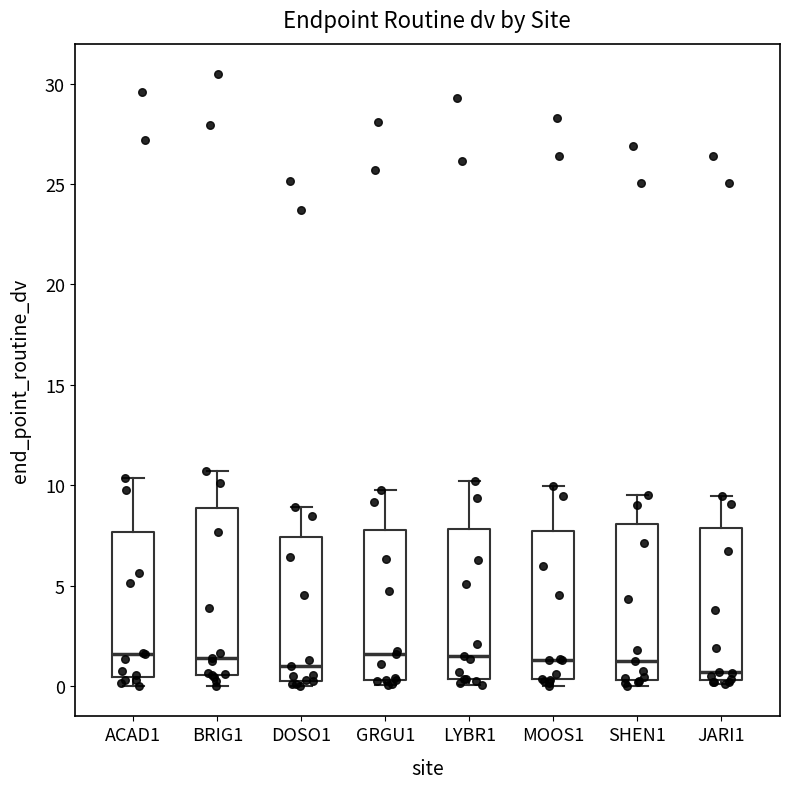

Reading left to right, read every box against the y-axis: the position of its median line, the range the box covers, and the ends of its whiskers. The values are not printed on the chart, so give them approximately, as read against the axis.

ACAD1: median 1.5, box 0.5 to 7.5, whiskers 0.0 to 10.5
BRIG1: median 1.5, box 0.5 to 9.0, whiskers 0.0 to 10.5
DOSO1: median 1.0, box 0.5 to 7.5, whiskers 0.0 to 9.0
GRGU1: median 1.5, box 0.5 to 8.0, whiskers 0.0 to 10.0
LYBR1: median 1.5, box 0.5 to 8.0, whiskers 0.0 to 10.0
MOOS1: median 1.5, box 0.5 to 7.5, whiskers 0.0 to 10.0
SHEN1: median 1.5, box 0.5 to 8.0, whiskers 0.0 to 9.5
JARI1: median 0.5 (just above the box's lower edge), box 0.5 to 8.0, whiskers 0.0 to 9.5